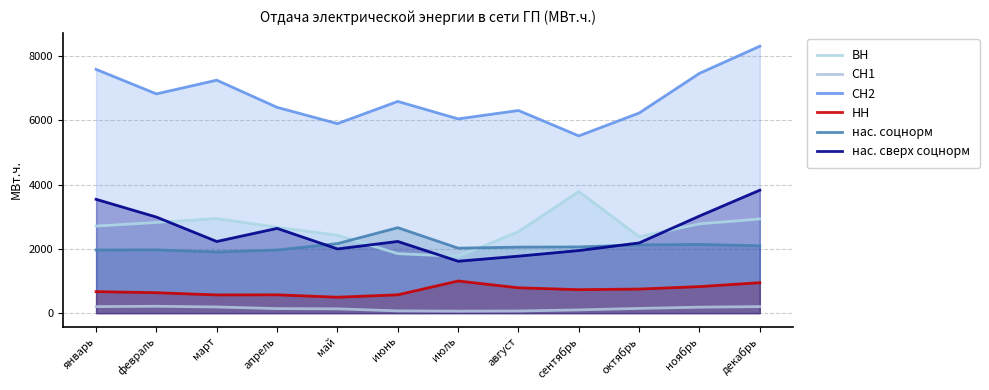

Is the value of ВН at август greater than the value of СН2 at февраль?

No